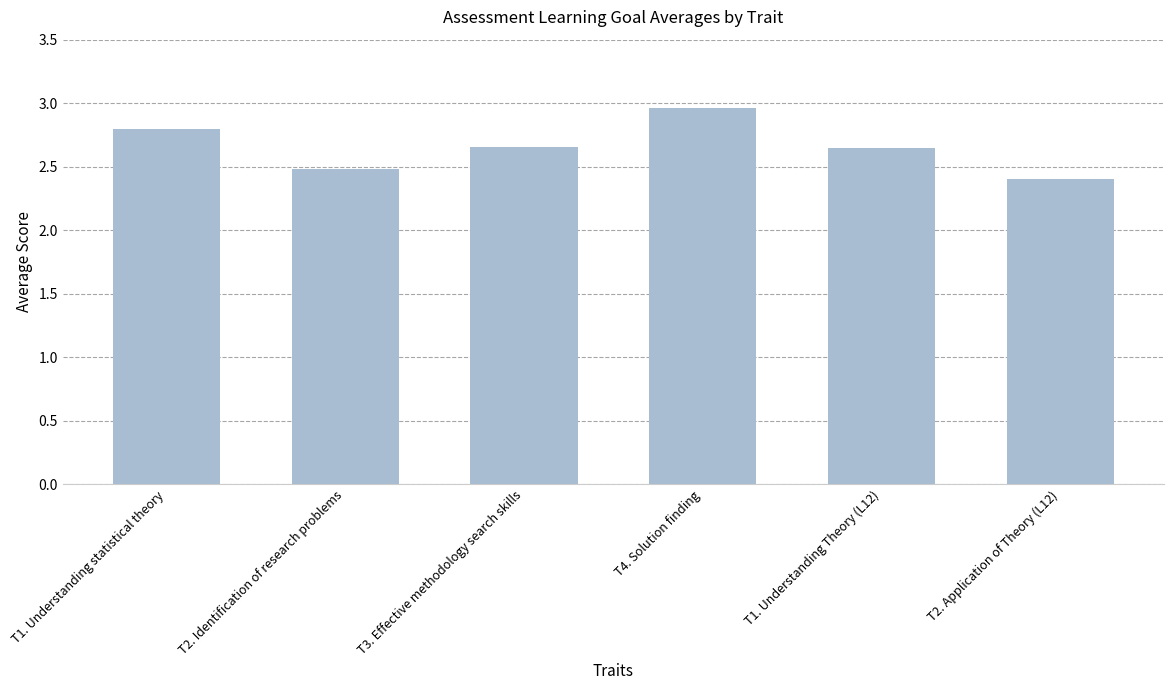

The value at T2. Identification of research problems is 4.2. True or false?

False